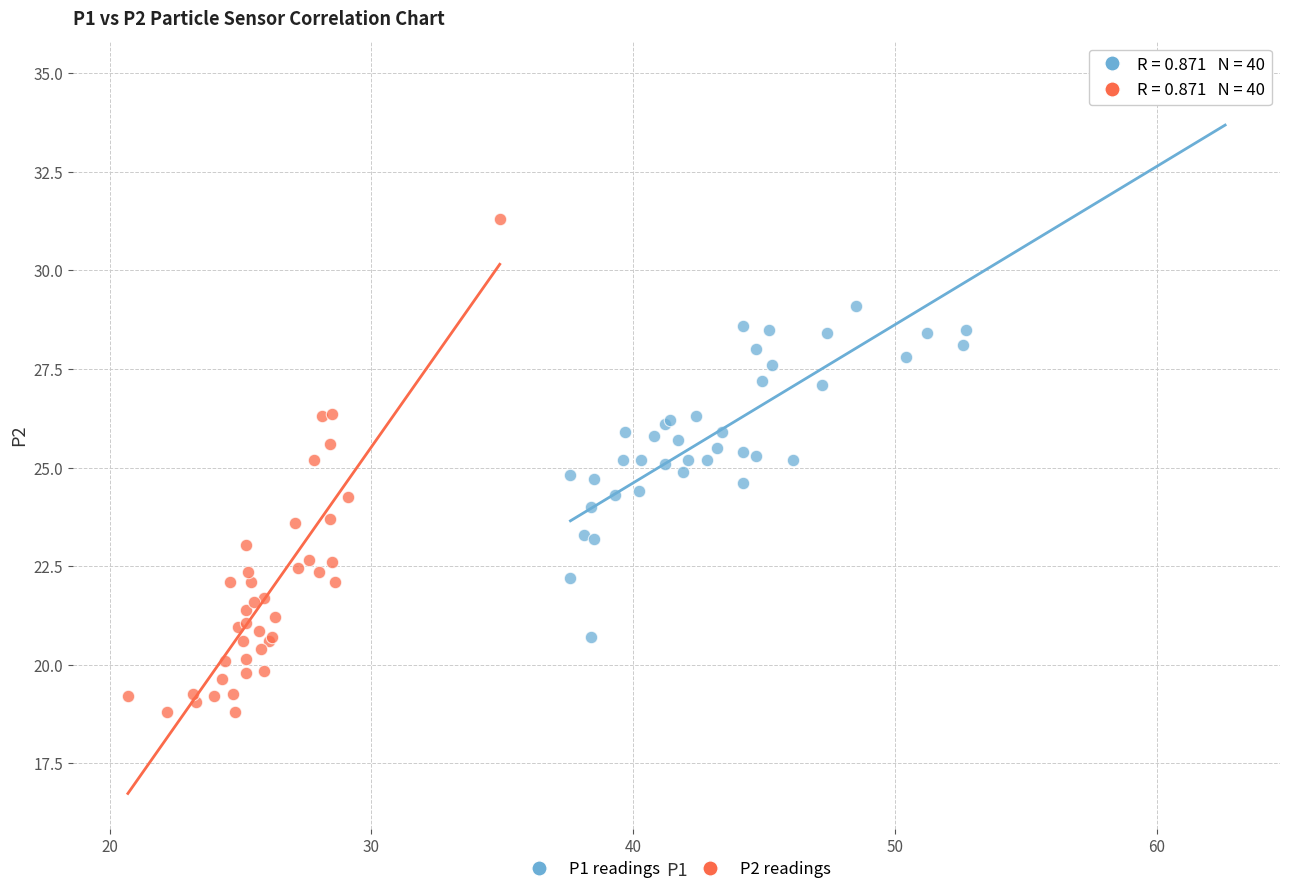

What are all the series names shown in the legend?

P1 readings, P2 readings